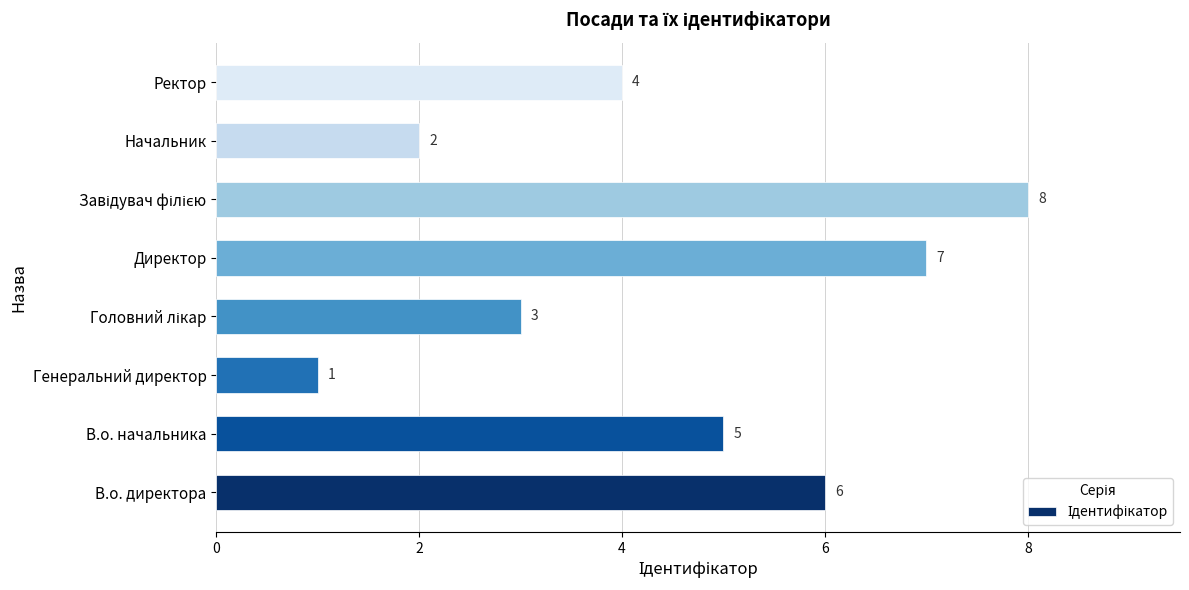

Reading bottom to top, transcribe all the data shown in this chart.

6	5	1	3	7	8	2	4